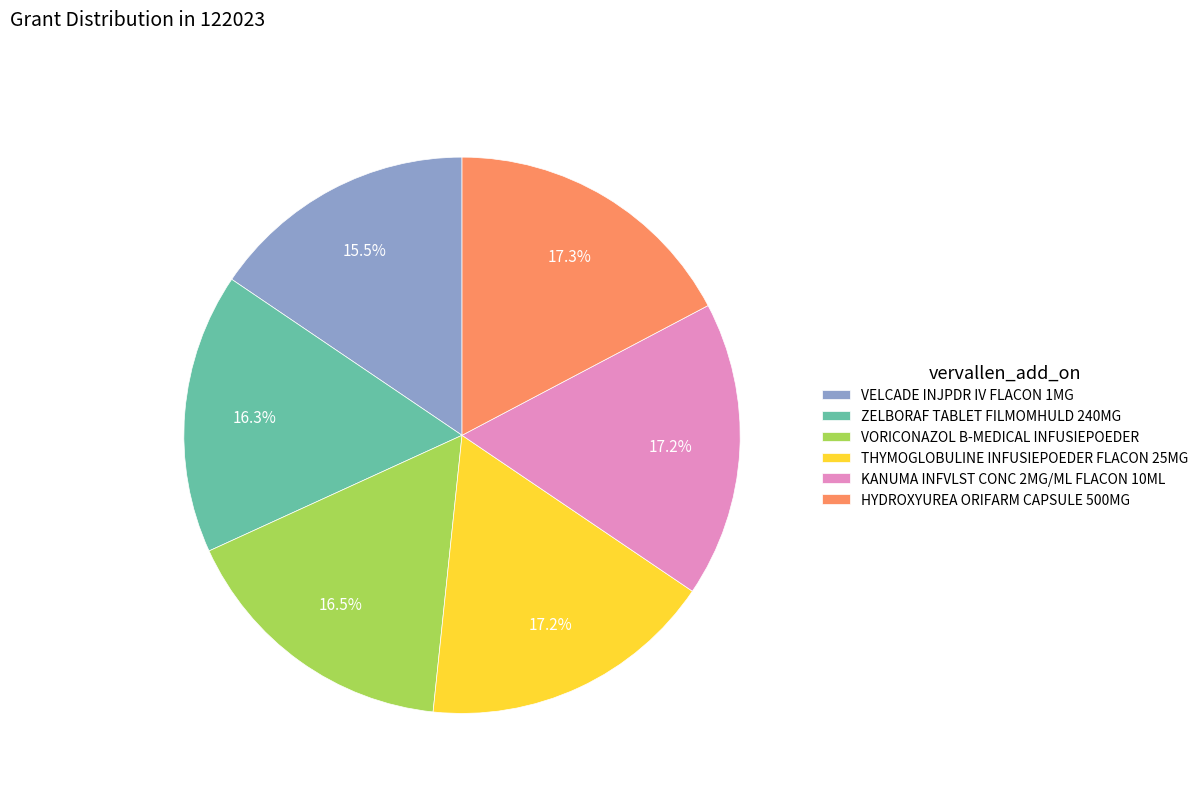

Does VELCADE INJPDR IV FLACON 1MG account for over 50% of the chart?

No